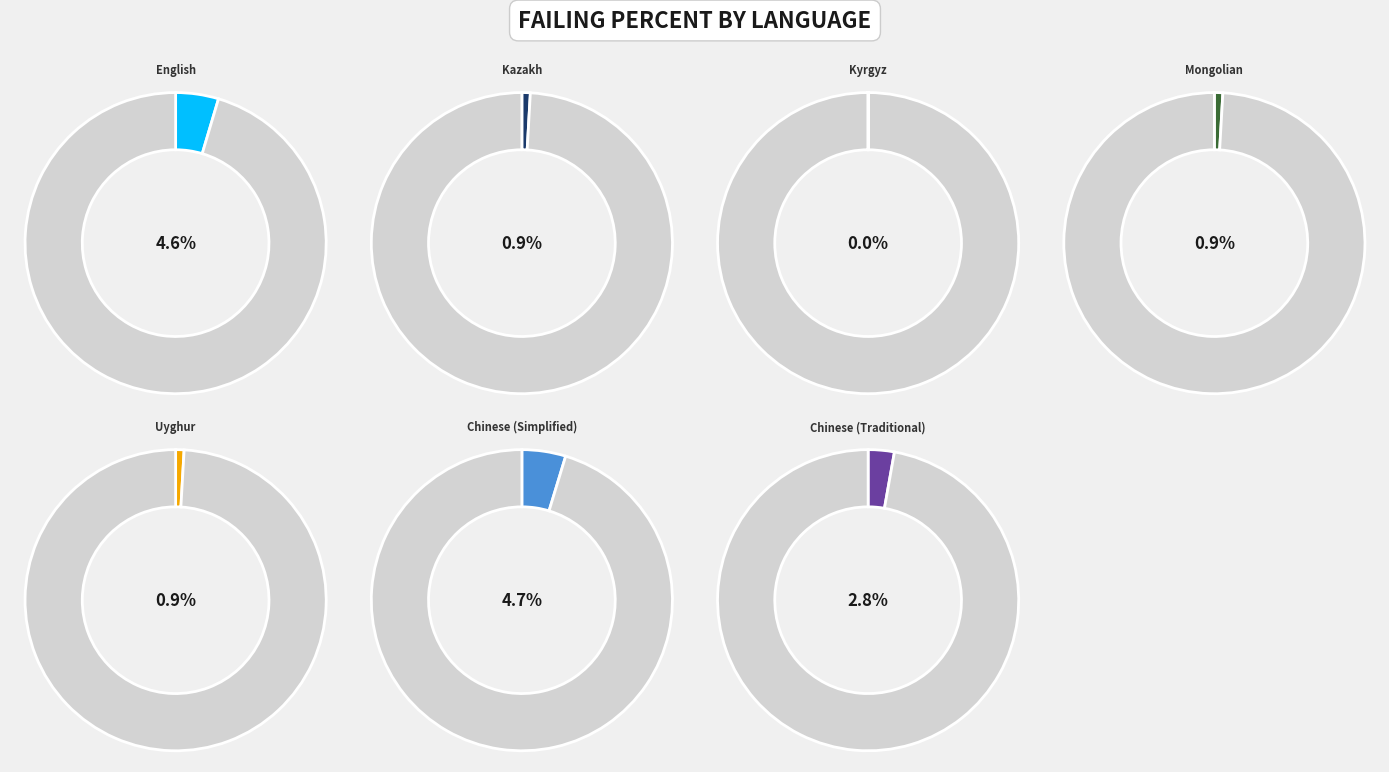

Which category has the smallest portion of the pie?

Kyrgyz